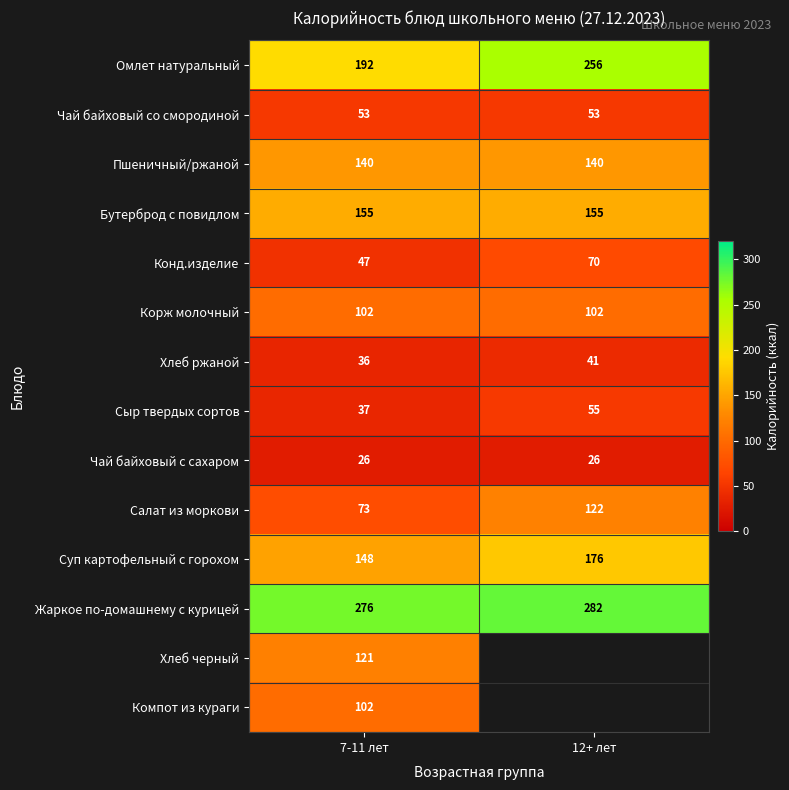

At which category is the sum across all series the highest?

7-11 лет